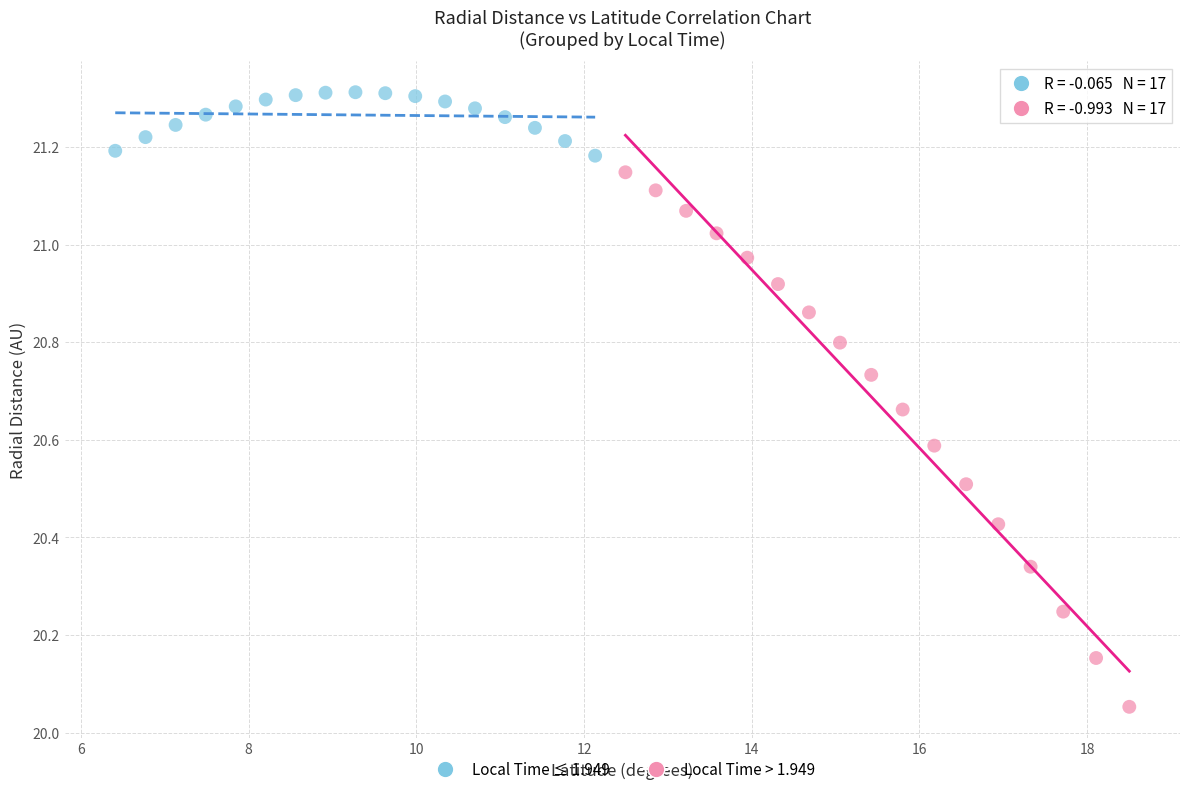

What are all the series names shown in the legend?

Local Time ≤ 1.949, Local Time > 1.949